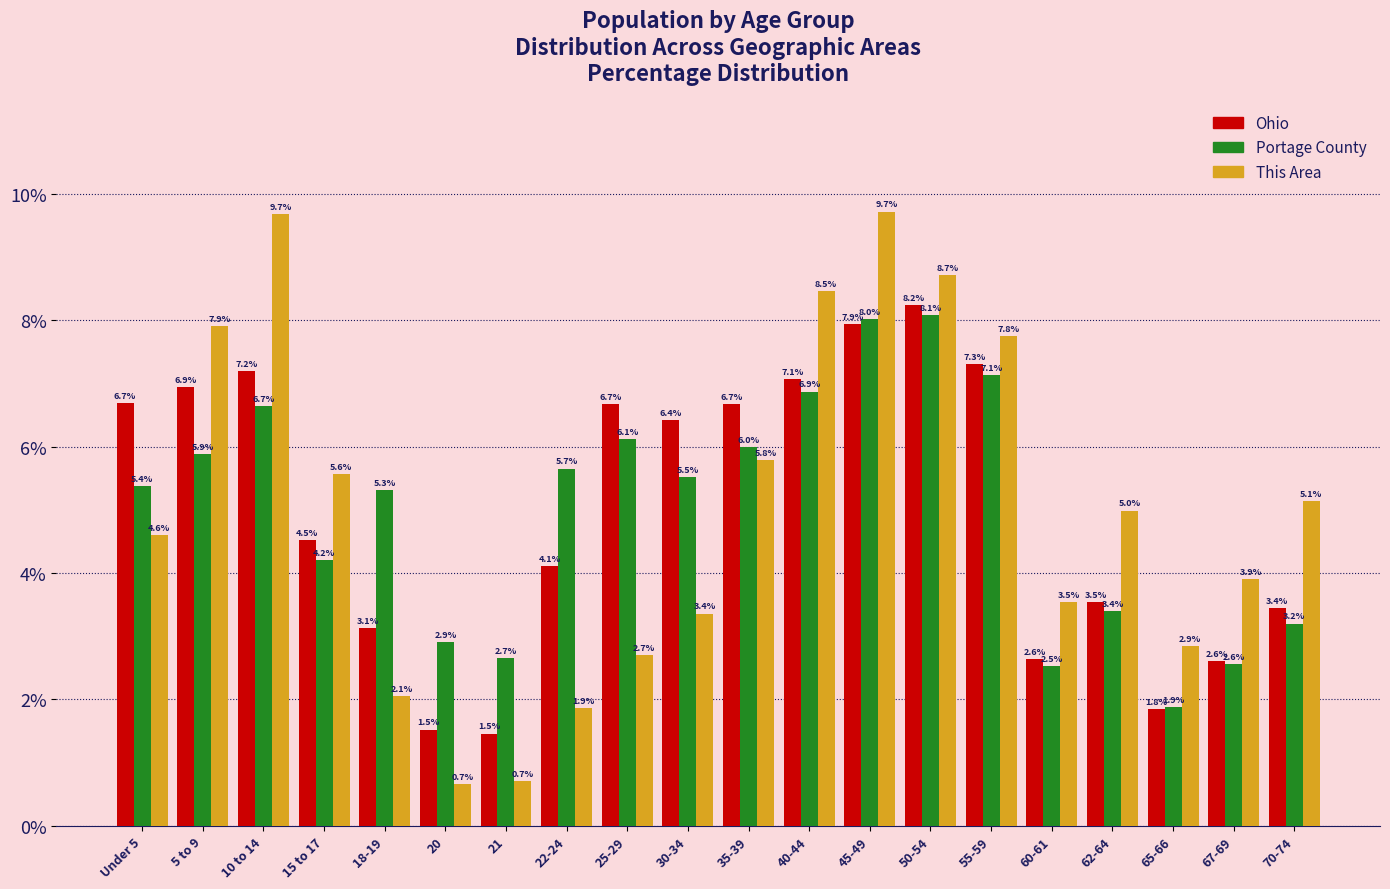

Reading left to right, list all the values displayed in this chart.

Ohio: Under 5=6.7	5 to 9=6.9	10 to 14=7.2	15 to 17=4.5	18-19=3.1	20=1.5	21=1.5	22-24=4.1	25-29=6.7	30-34=6.4	35-39=6.7	40-44=7.1	45-49=7.9	50-54=8.2	55-59=7.3	60-61=2.6	62-64=3.5	65-66=1.8	67-69=2.6	70-74=3.4
Portage County: Under 5=5.4	5 to 9=5.9	10 to 14=6.7	15 to 17=4.2	18-19=5.3	20=2.9	21=2.7	22-24=5.7	25-29=6.1	30-34=5.5	35-39=6.0	40-44=6.9	45-49=8.0	50-54=8.1	55-59=7.1	60-61=2.5	62-64=3.4	65-66=1.9	67-69=2.6	70-74=3.2
This Area: Under 5=4.6	5 to 9=7.9	10 to 14=9.7	15 to 17=5.6	18-19=2.1	20=0.7	21=0.7	22-24=1.9	25-29=2.7	30-34=3.4	35-39=5.8	40-44=8.5	45-49=9.7	50-54=8.7	55-59=7.8	60-61=3.5	62-64=5.0	65-66=2.9	67-69=3.9	70-74=5.1